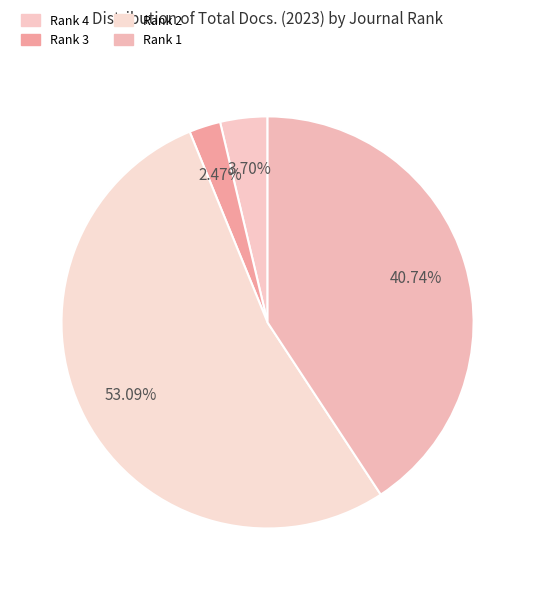

How many slices are in this pie chart?

4